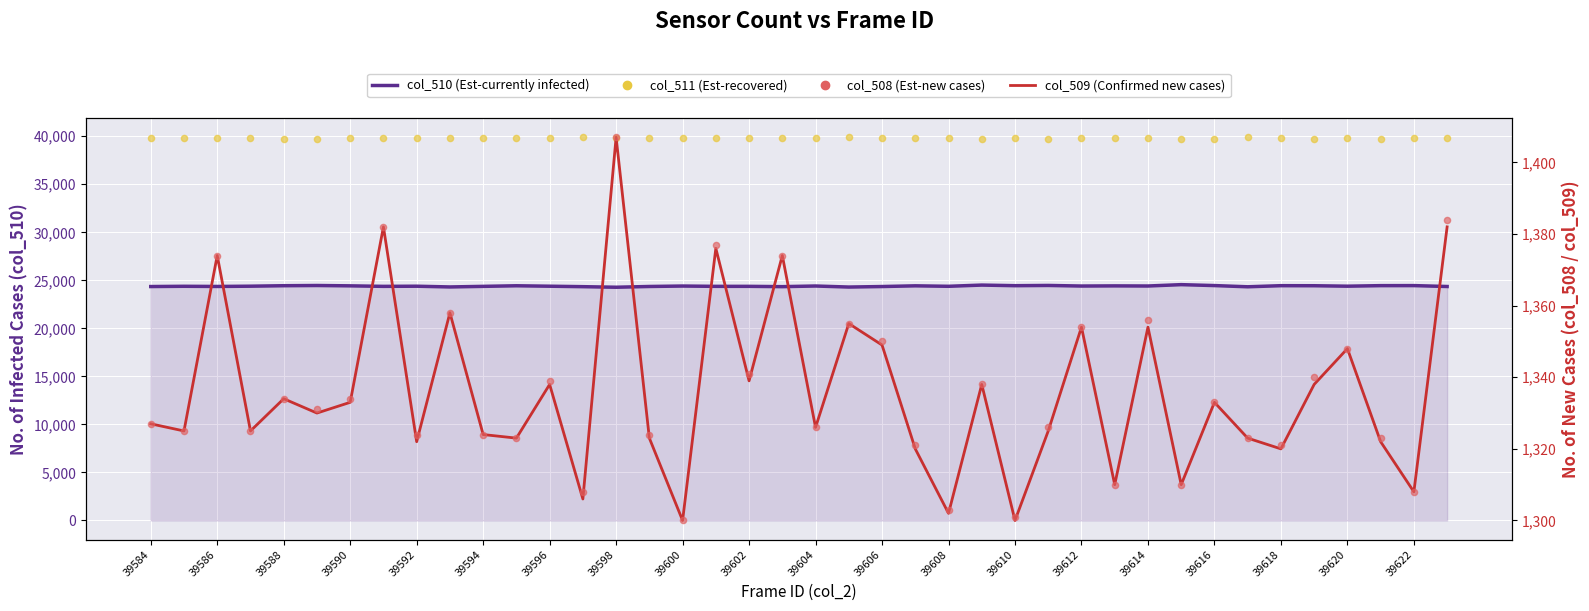

At how many categories does at least one series exceed 38569?

40